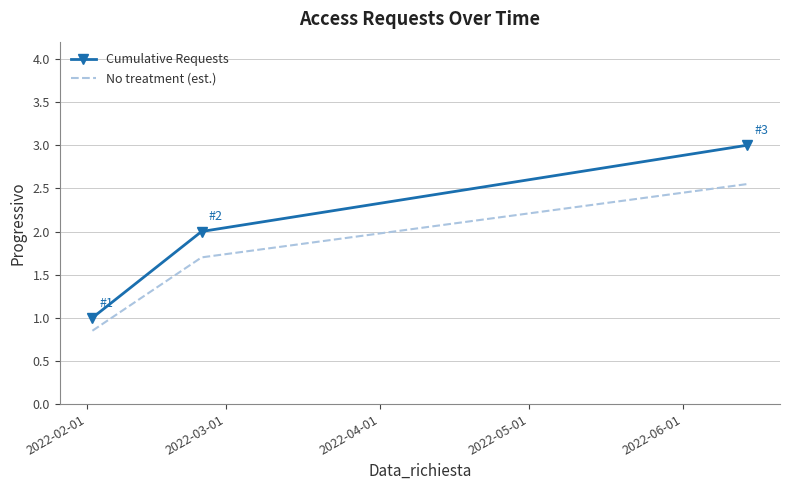

Which series has the largest total across all categories?

Cumulative Requests